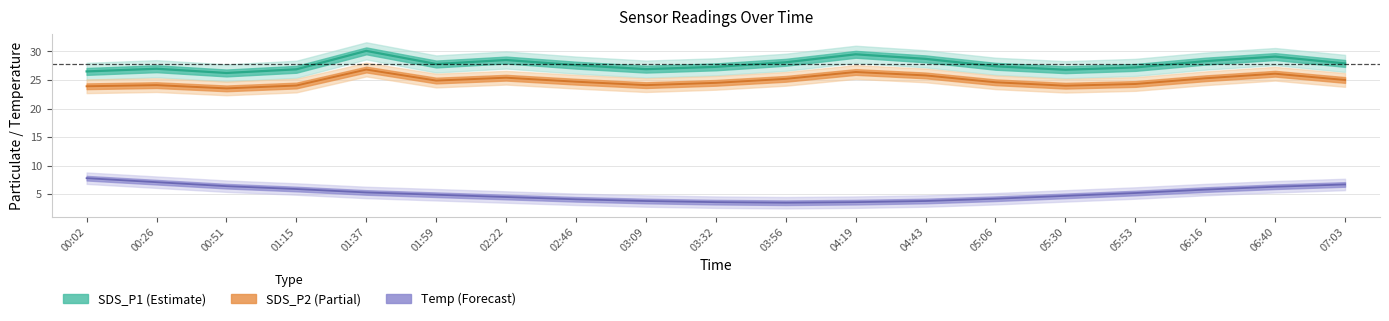

At which category is the sum across all series the highest?

01:37